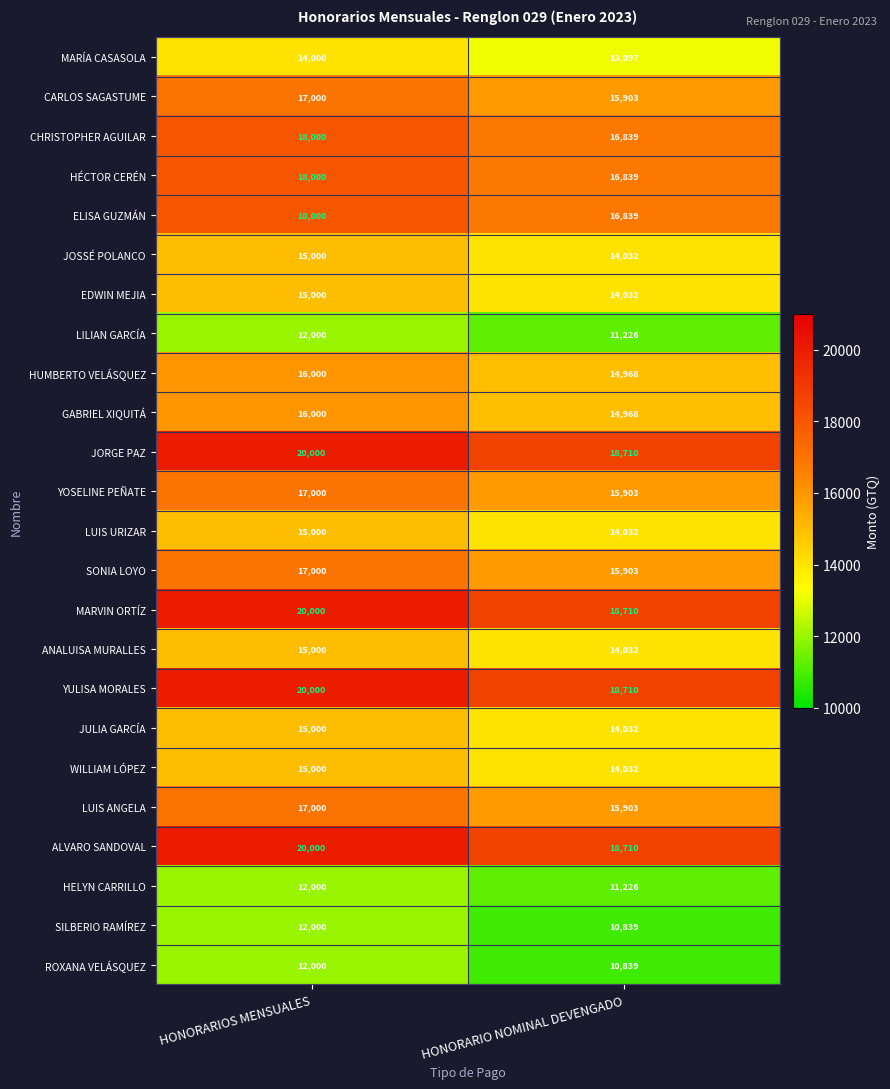

Rank the categories by LILIAN GARCÍA value from lowest to highest.

HONORARIO NOMINAL DEVENGADO, HONORARIOS MENSUALES